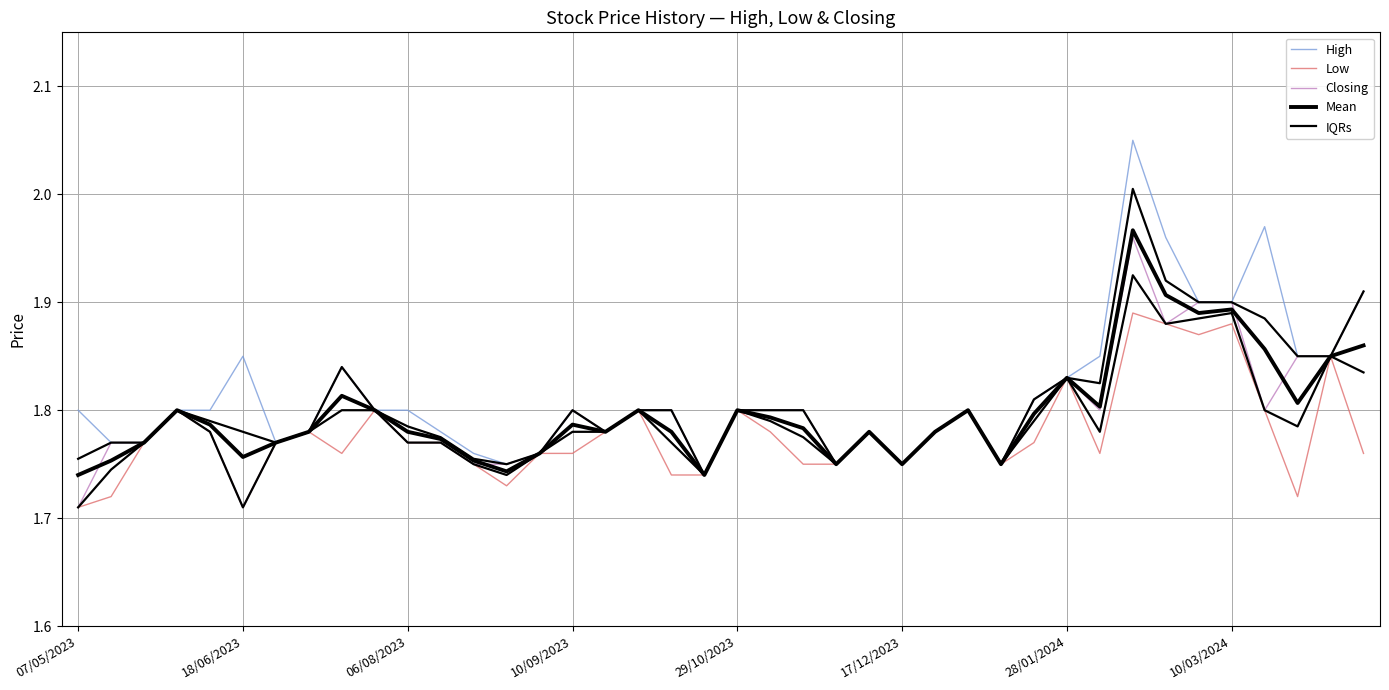

What is the sum of all Mean values?

71.9